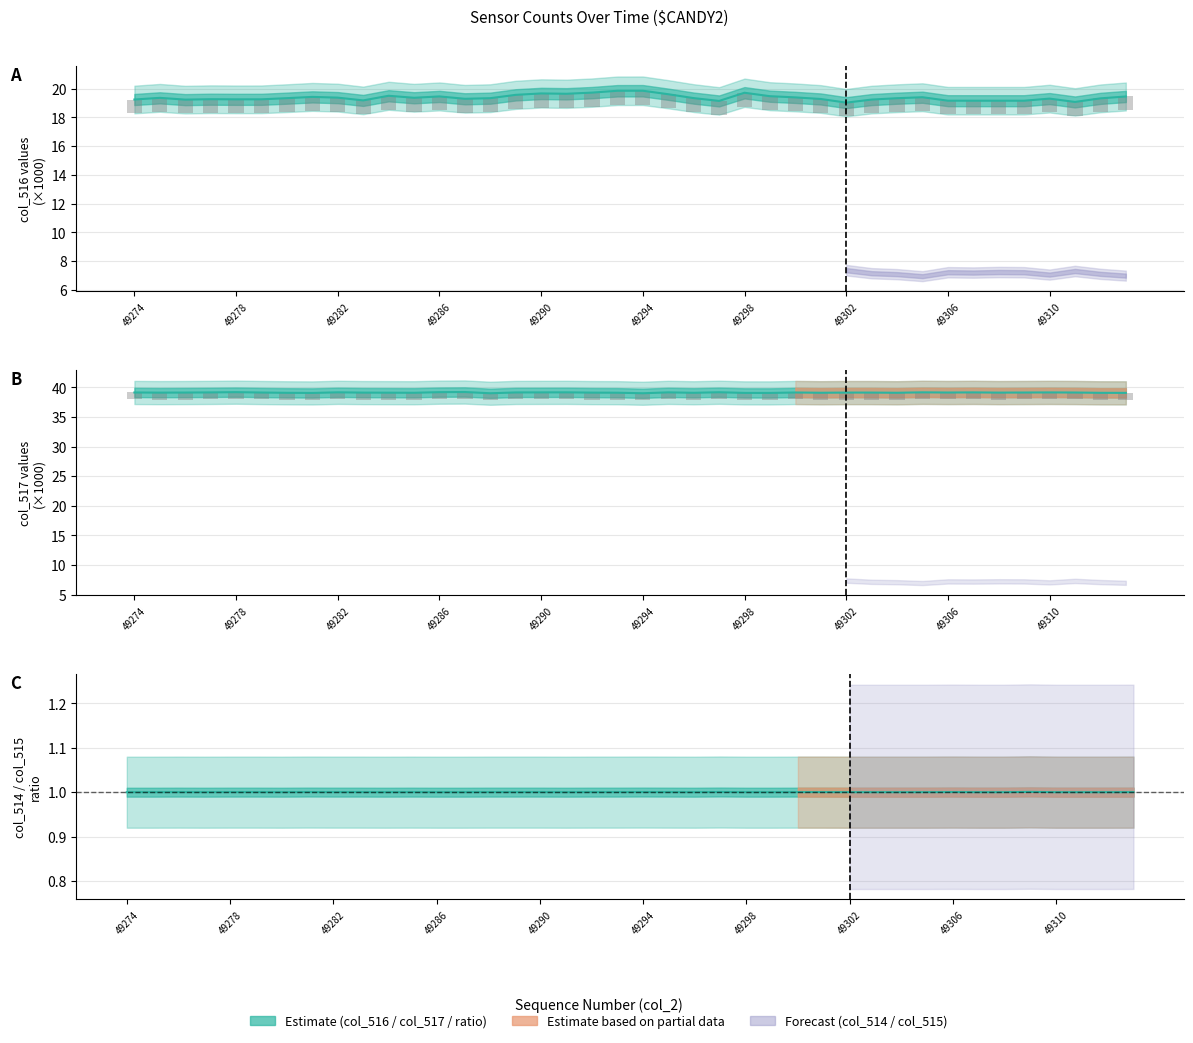

Between 11 and 15, which is larger?

15